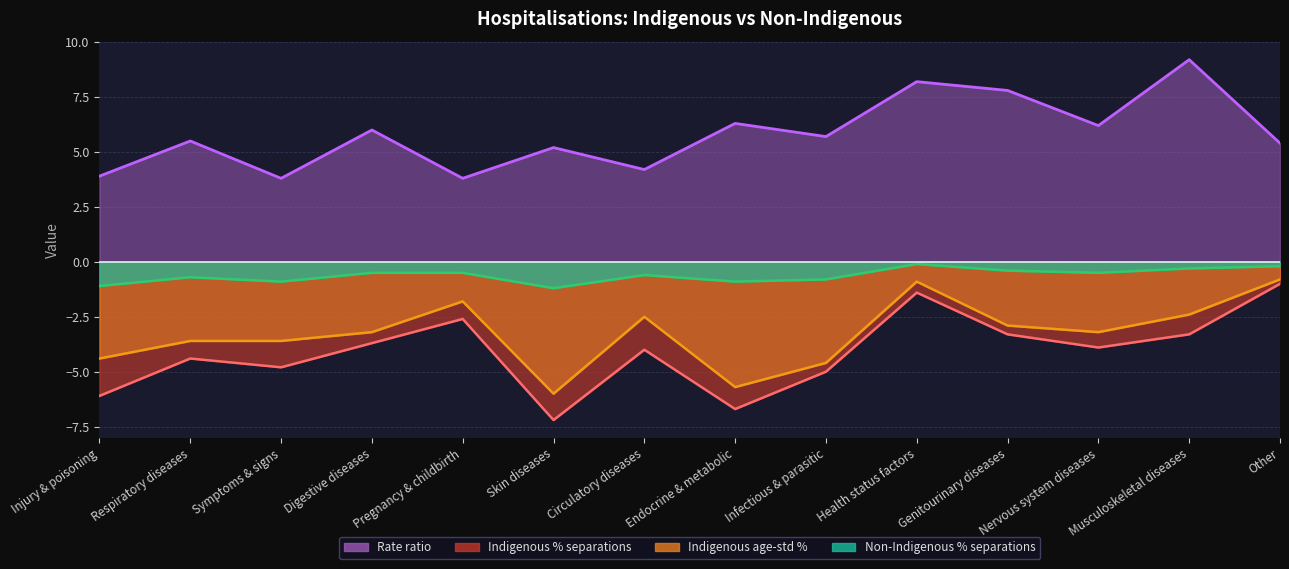

The value of Indigenous % separations at Injury & poisoning is -1.3. True or false?

False